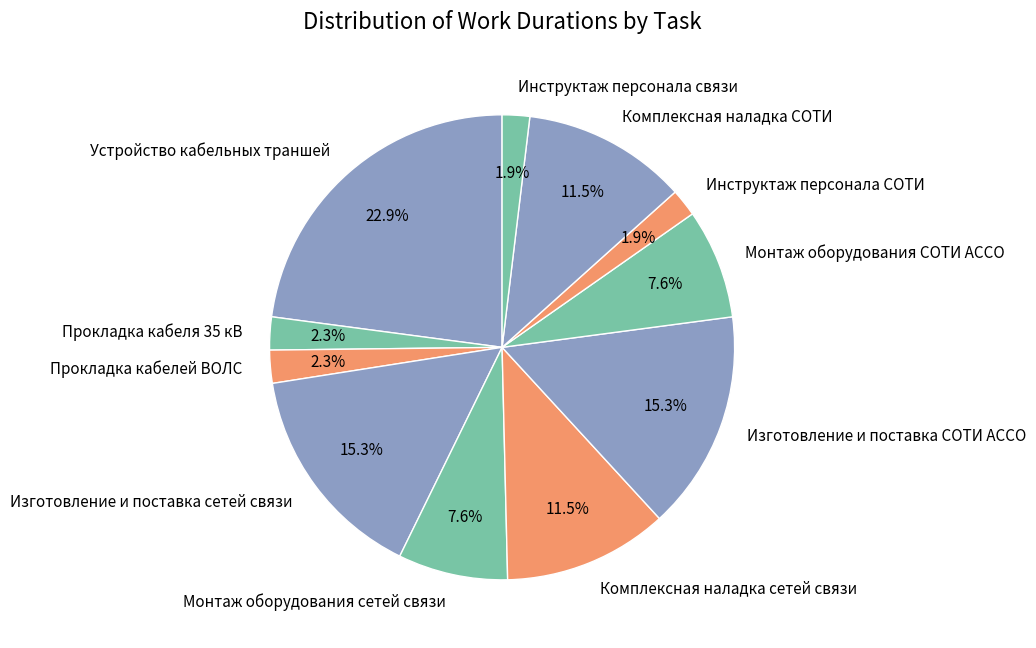

Which has a higher value, Инструктаж персонала связи or Изготовление и поставка сетей связи?

Изготовление и поставка сетей связи